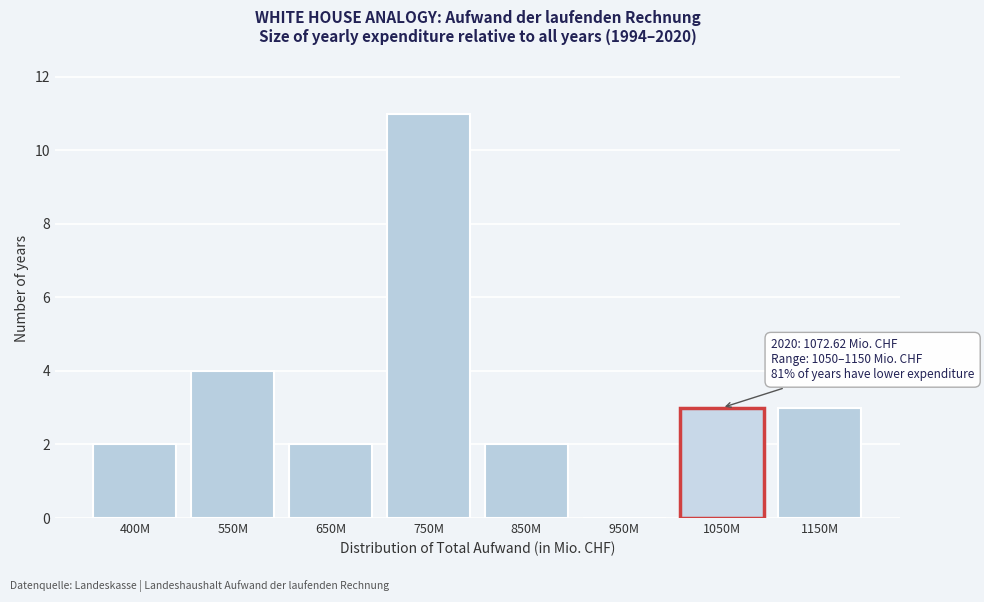

Reading left to right, extract all data points from this chart.

400M=2	550M=4	650M=2	750M=11	850M=2	950M=0	1050M=3	1150M=3